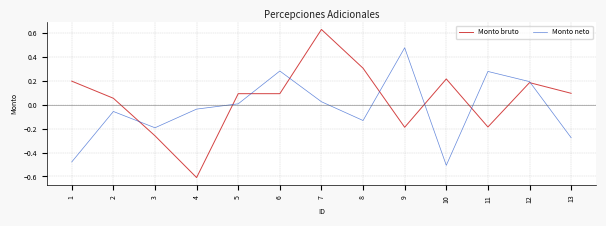

In Monto neto, how many points are lower than both neighbors (excluding endpoints)?

3